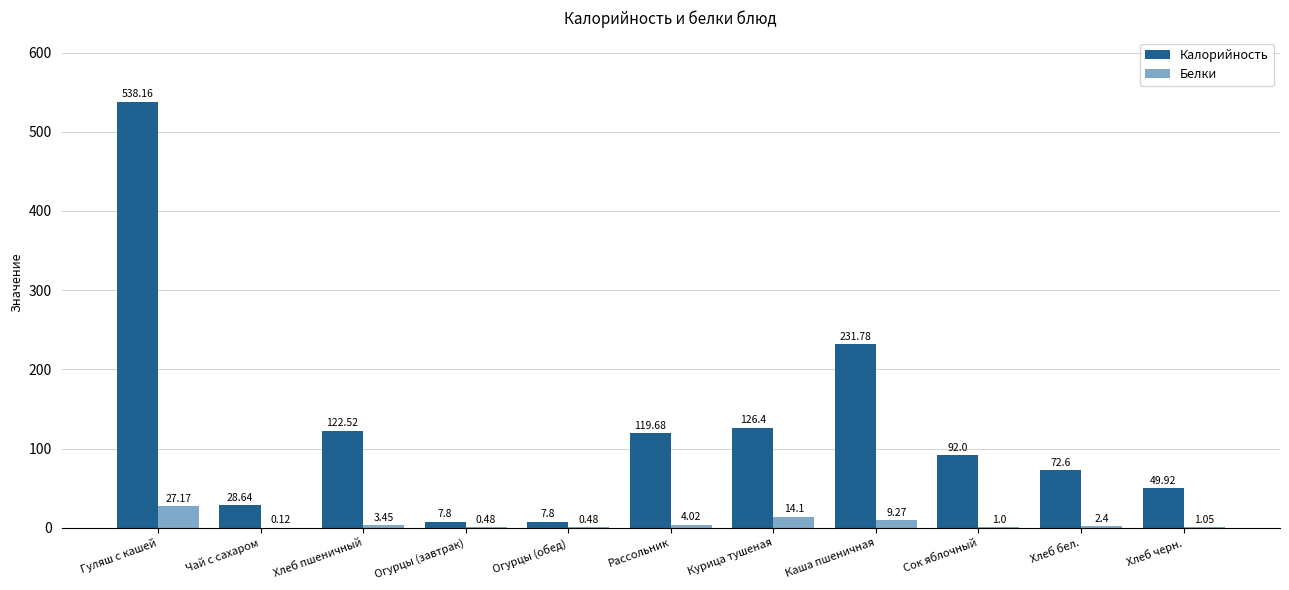

Where does the Белки series first go above 2?

Гуляш с кашей